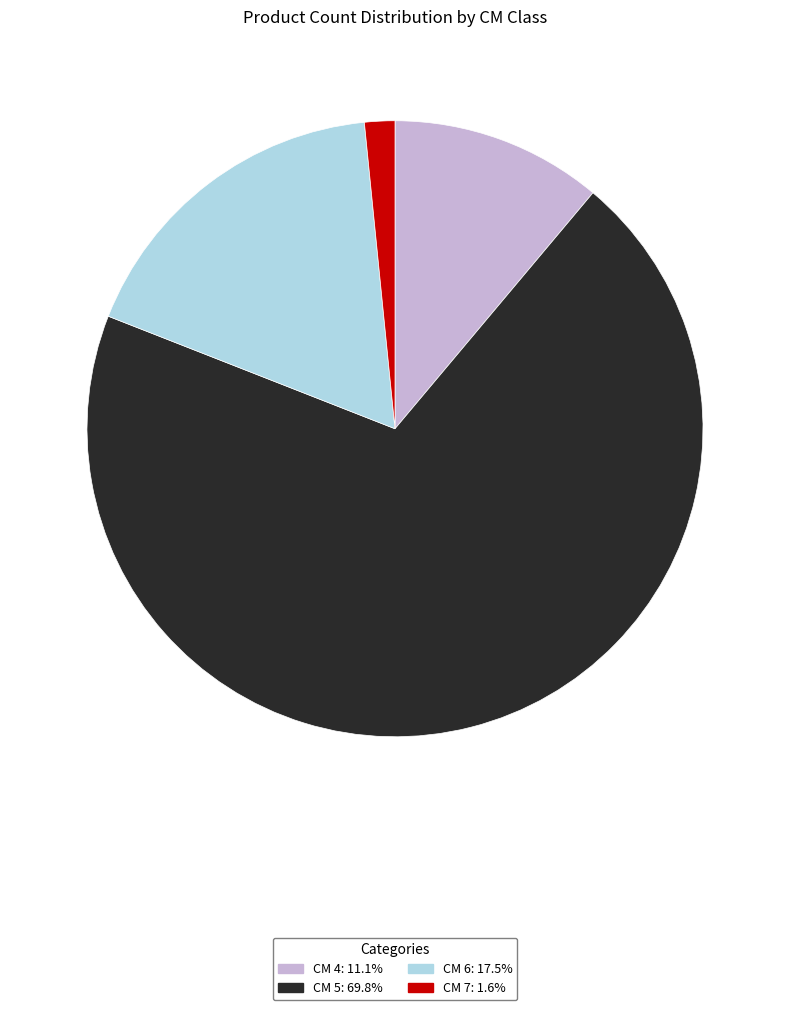

Approximately how many times larger is the value at CM 5: 69.8% compared to CM 4: 11.1%?

6.3